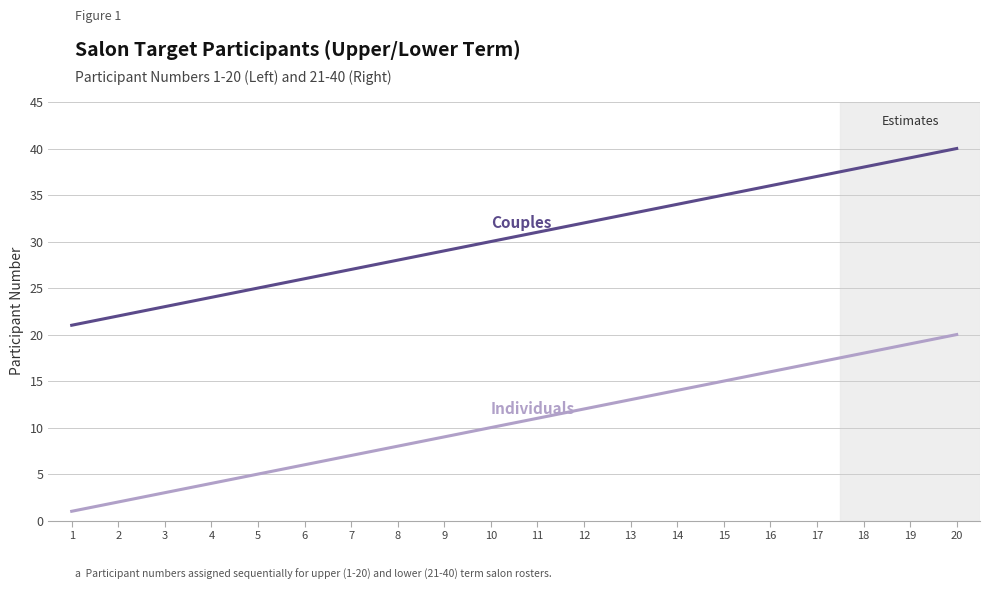

At which category is the sum across all series the highest?

20